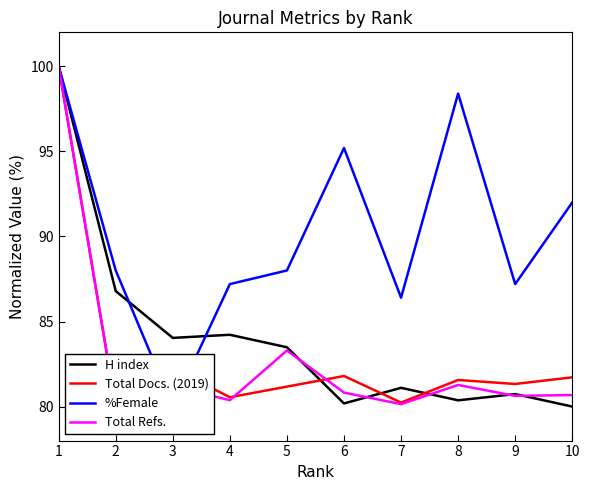

Reading left to right, transcribe all the data shown in this chart.

H index: 1=100.0	2=86.8	3=84.0	4=84.2	5=83.5	6=80.2	7=81.1	8=80.4	9=80.7	10=80.0
Total Docs. (2019): 1=100.0	2=80.0	3=82.3	4=80.5	5=81.2	6=81.8	7=80.2	8=81.6	9=81.3	10=81.7
%Female: 1=100.0	2=88.0	3=80.0	4=87.2	5=88.0	6=95.2	7=86.4	8=98.4	9=87.2	10=92.0
Total Refs.: 1=100.0	2=80.0	3=81.2	4=80.4	5=83.3	6=80.8	7=80.1	8=81.3	9=80.6	10=80.7